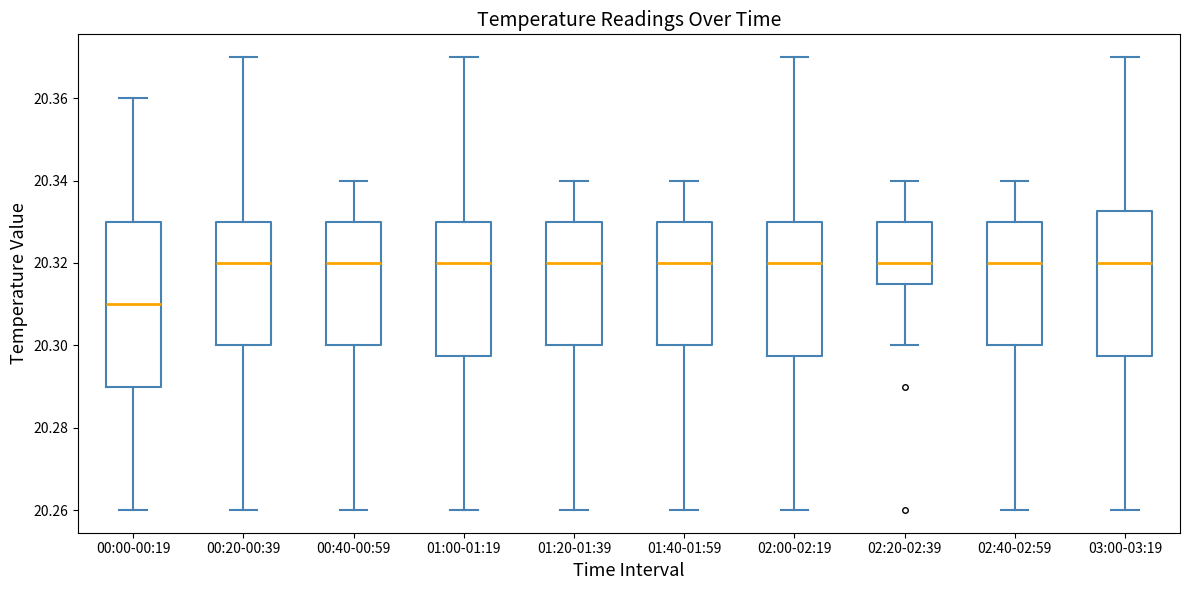

Which box has the lowest median line?

00:00-00:19